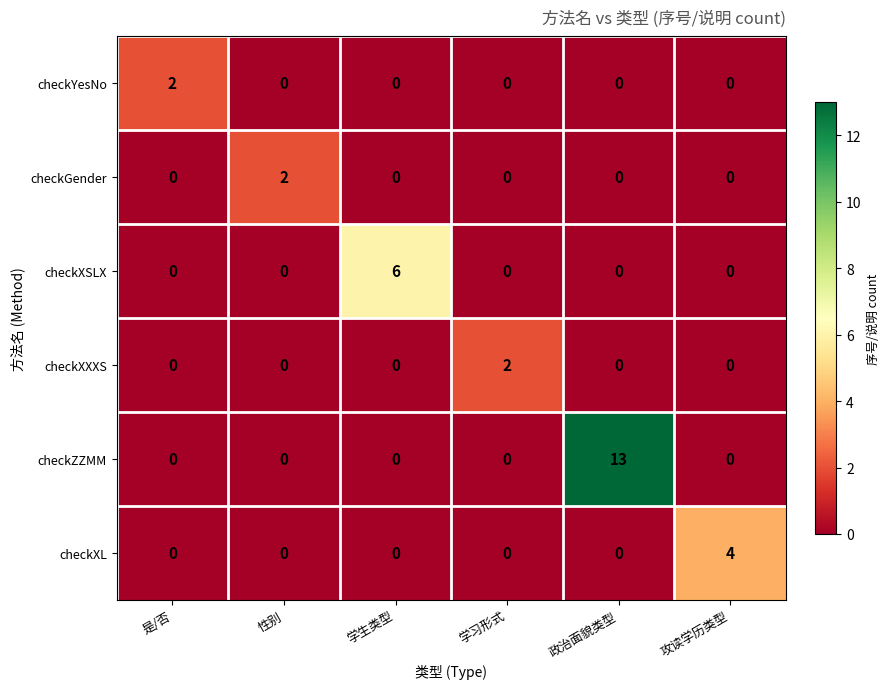

At which category is the sum across all series the highest?

政治面貌类型